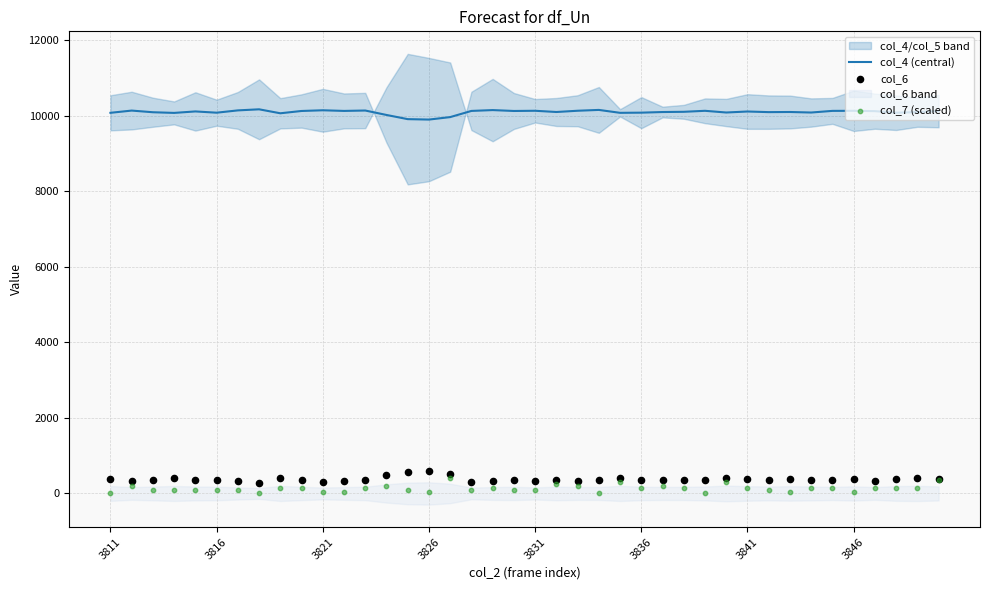

At which category is the sum across all series the highest?

16